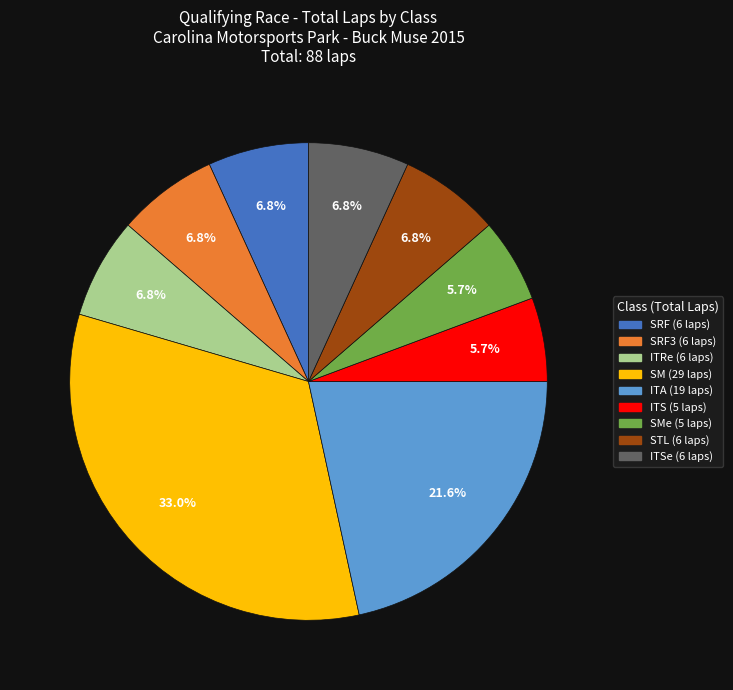

Is there a majority slice in this chart?

No